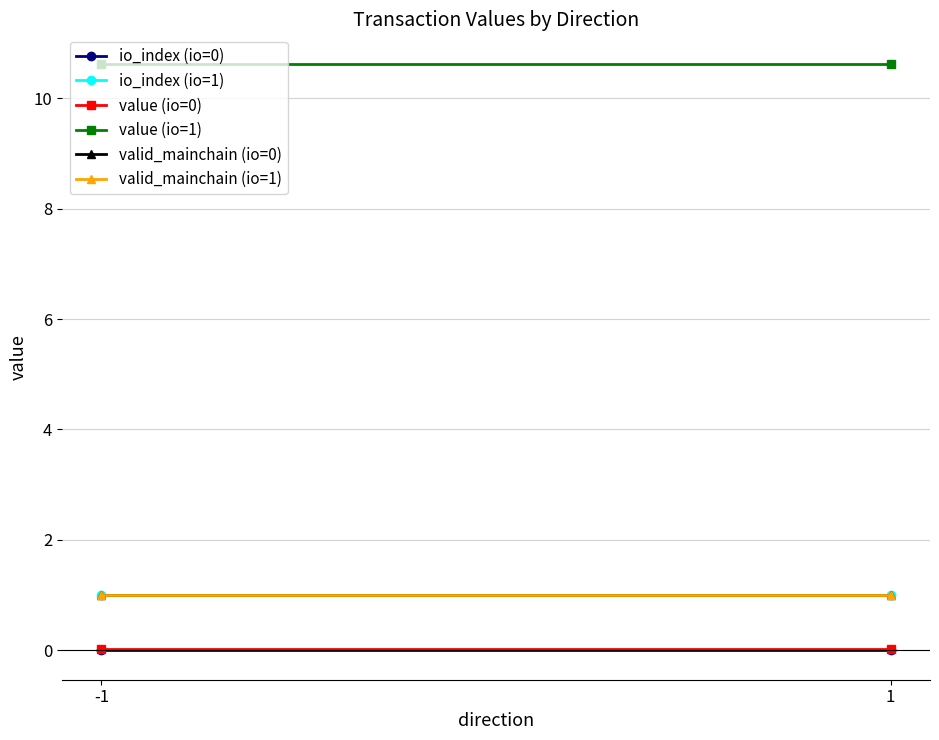

Which series has the widest spread of values?

io_index (io=0)